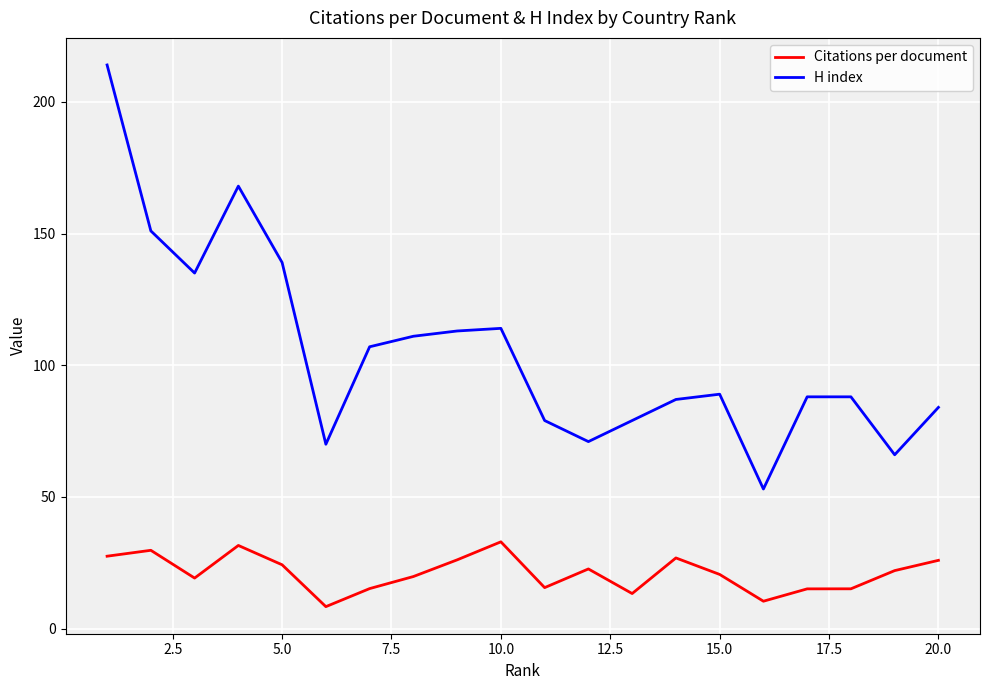

True or false: Citations per document and H index intersect in this chart.

False